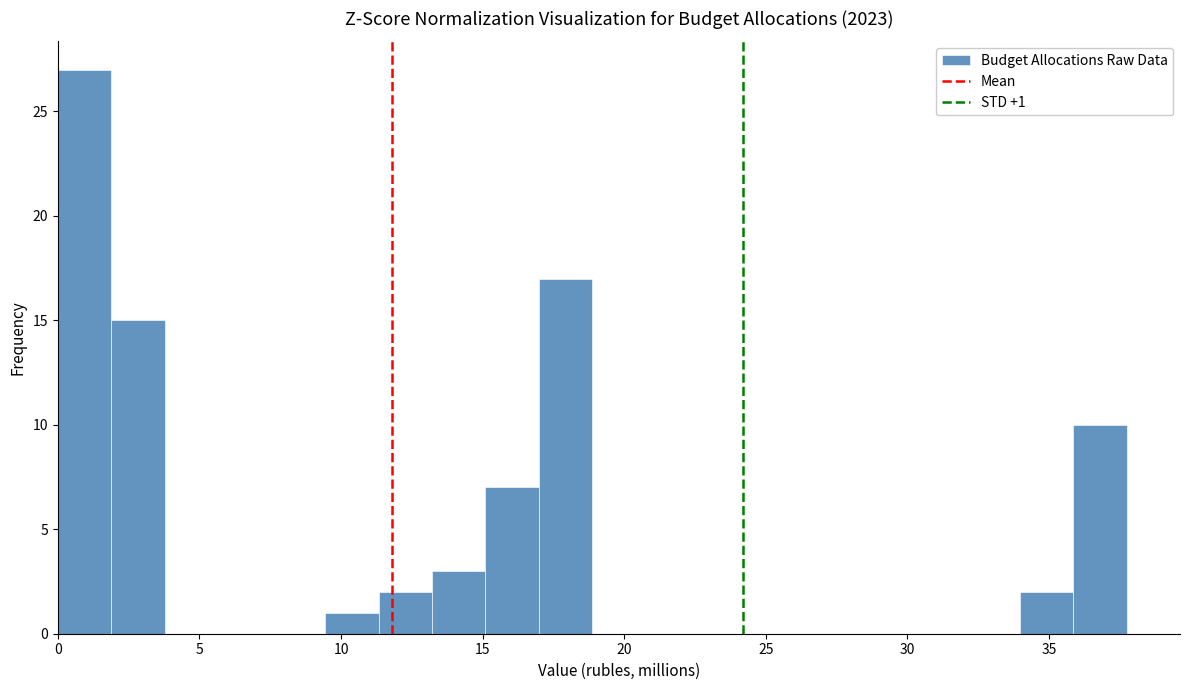

Around what value on the x-axis is the tallest bar? Give the approximate position of its centre, as read against the axis.

1.0